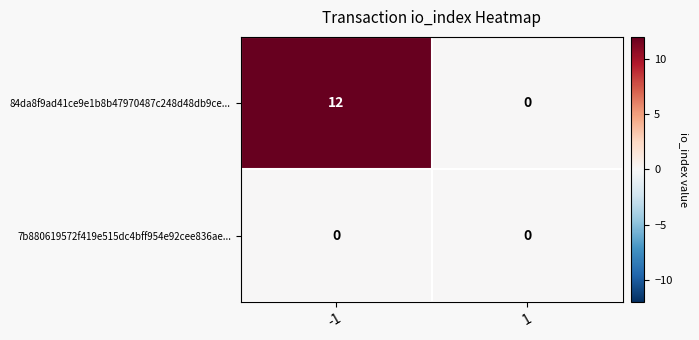

What is the sum of all 84da8f9ad41ce9e1b8b47970487c248d48db9ce... values?

12